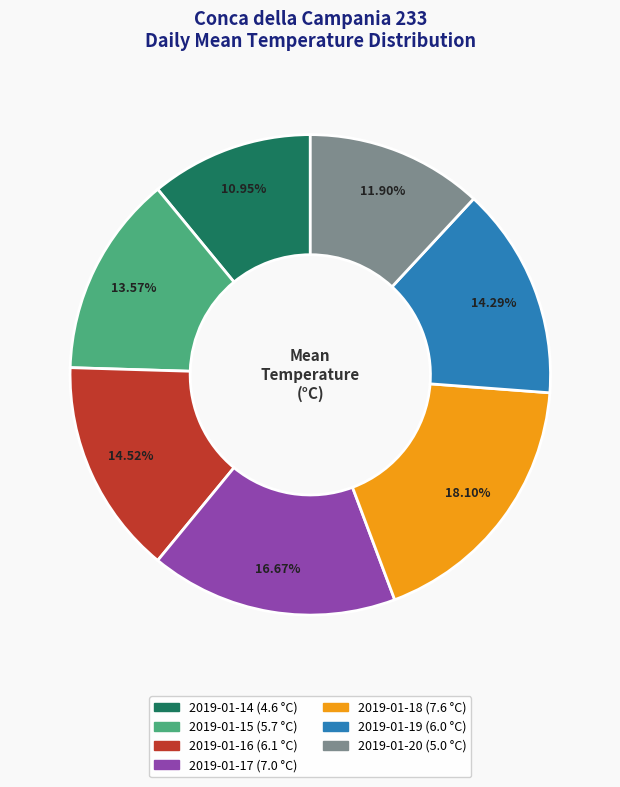

Which has a higher value, 2019-01-16 or 2019-01-20?

2019-01-16